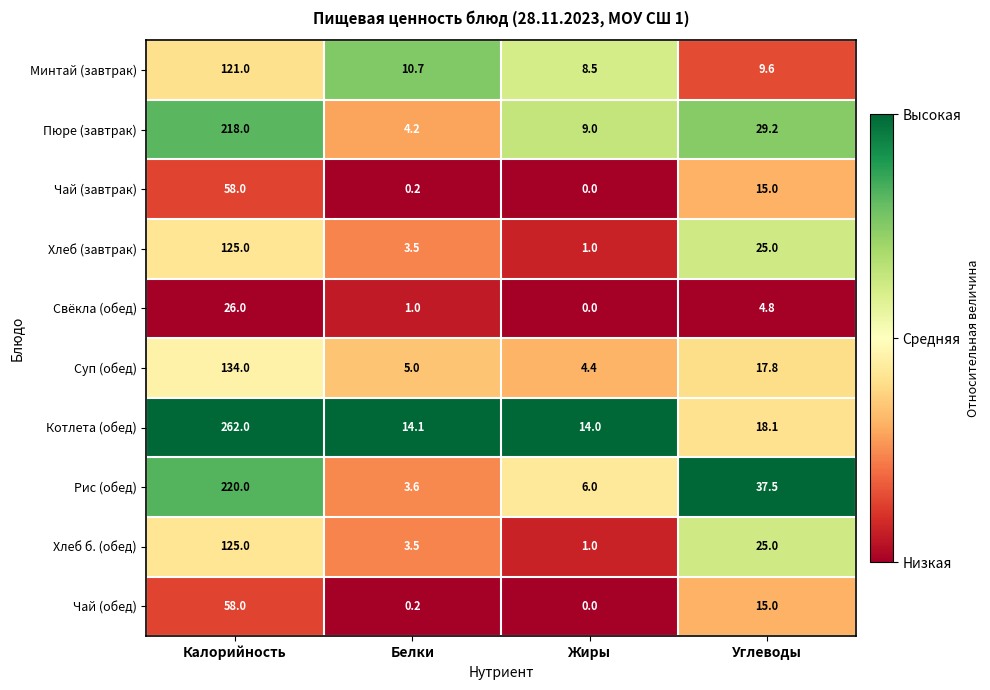

What is the difference between the second highest and minimum values in the Хлеб (завтрак) series?

24.0